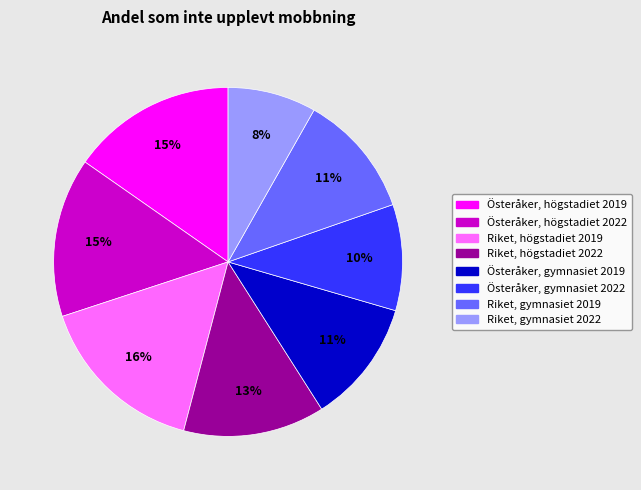

Approximately how many times larger is the value at Österåker, gymnasiet 2022 compared to Riket, gymnasiet 2019?

0.9